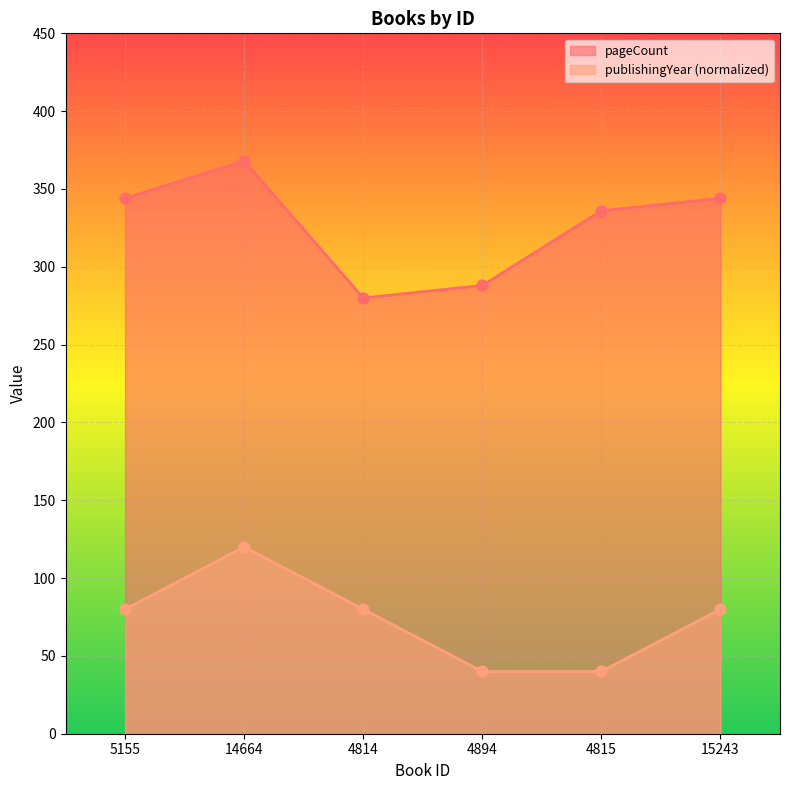

Which series contains the lowest Y value?

publishingYear